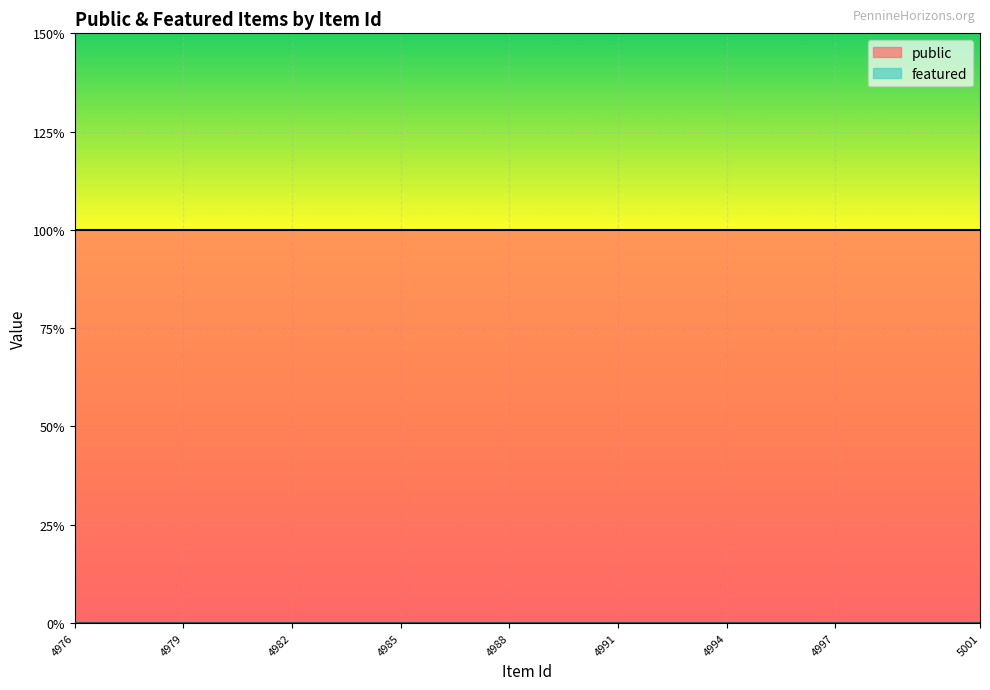

Which category has the lowest value in the public series?

4976